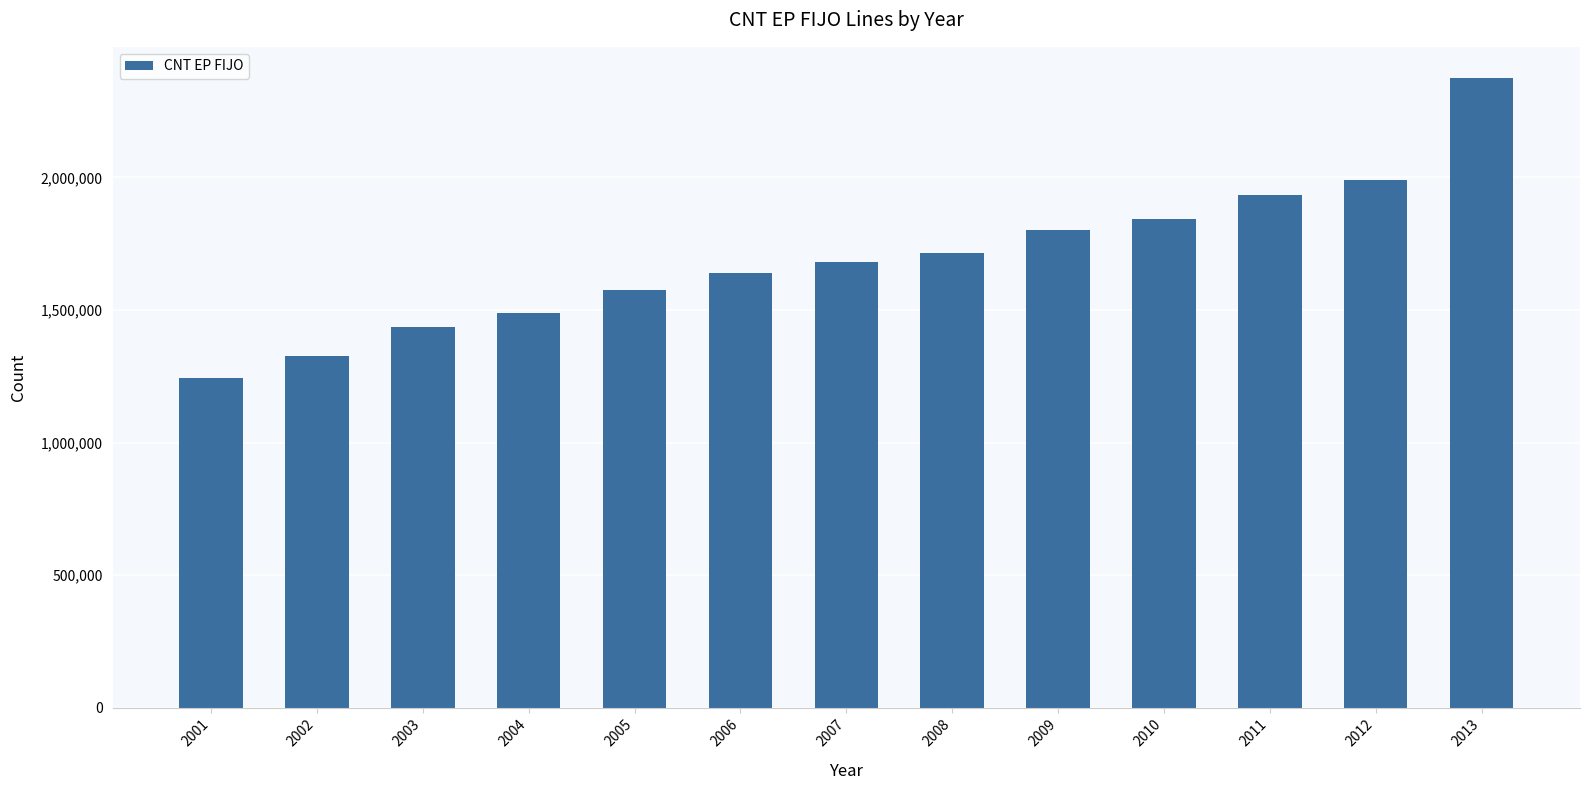

Count the number of categories in the chart.

13